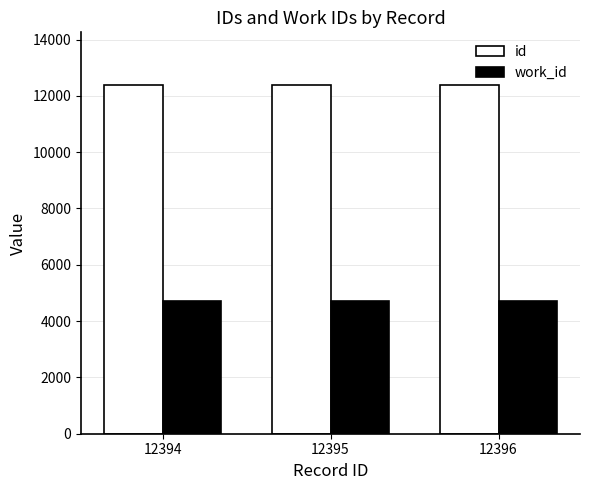

What is the approximate value of work_id at 12396?

4699